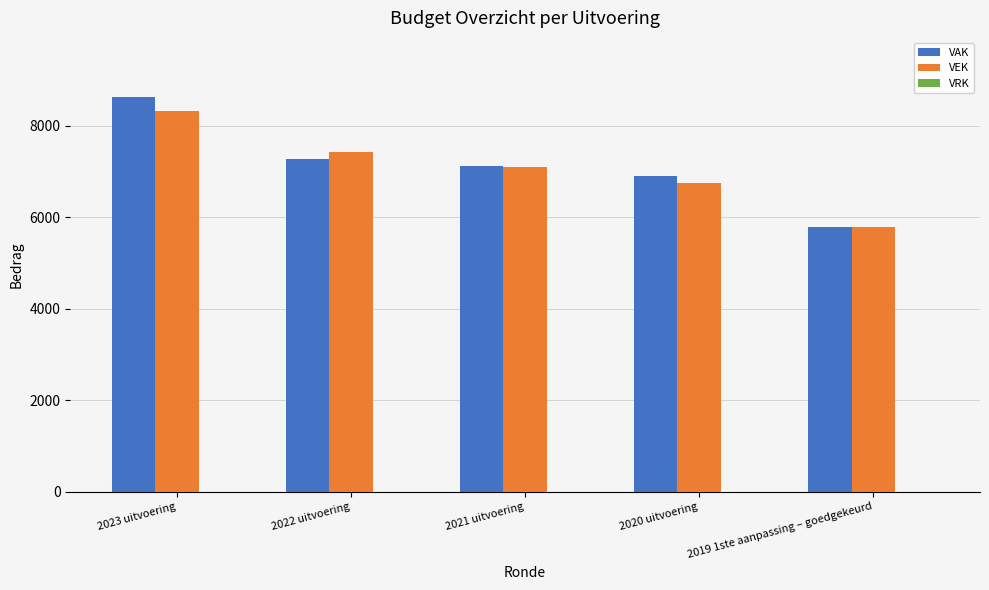

What is the label of the 1st bar from the left?

2023 uitvoering